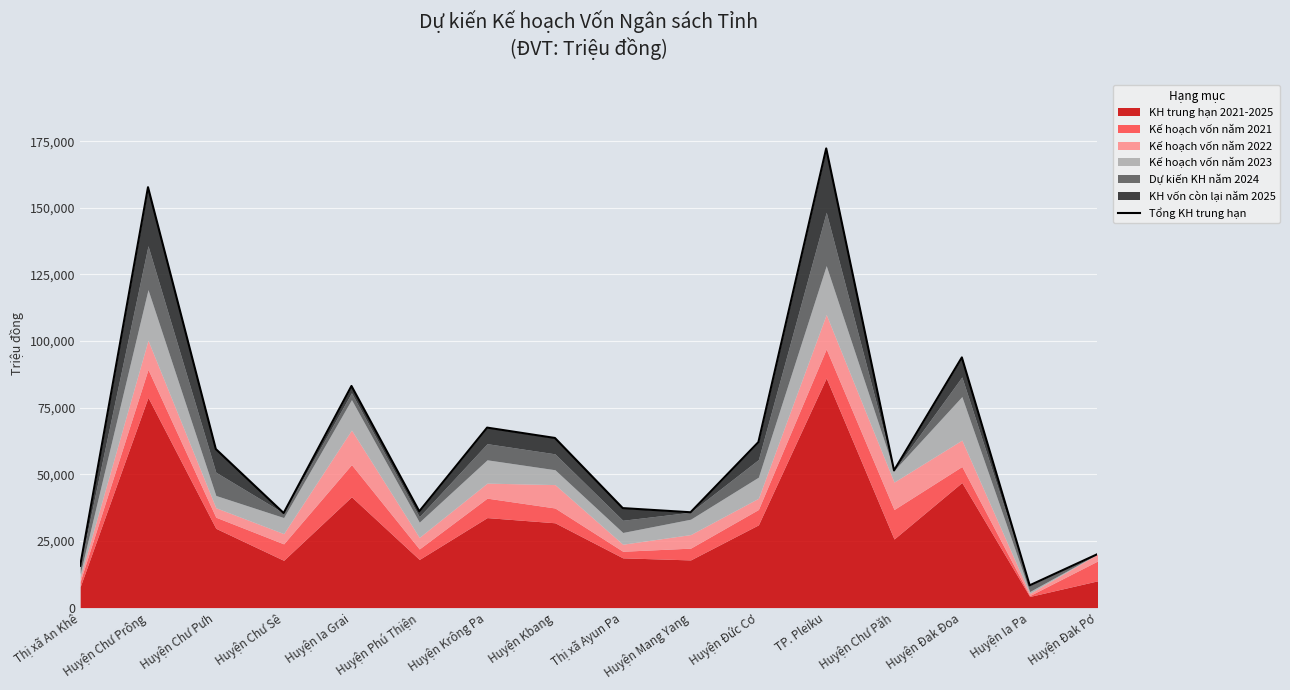

The value at Huyện Chư Păh is 51456. True or false?

True